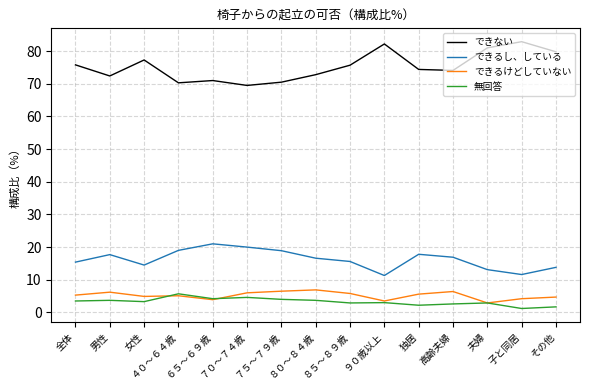

True or false: できるし、している and できない intersect in this chart.

False